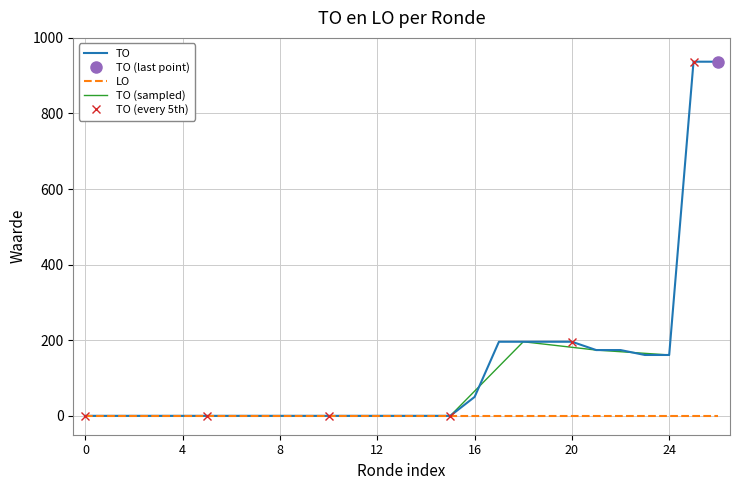

Reading left to right, what are all the values shown in this chart?

0	0	0	0	0	0	0	0	0	0	0	0	0	0	0	0	50	196	196	196	196	174	174	161	161	937	937